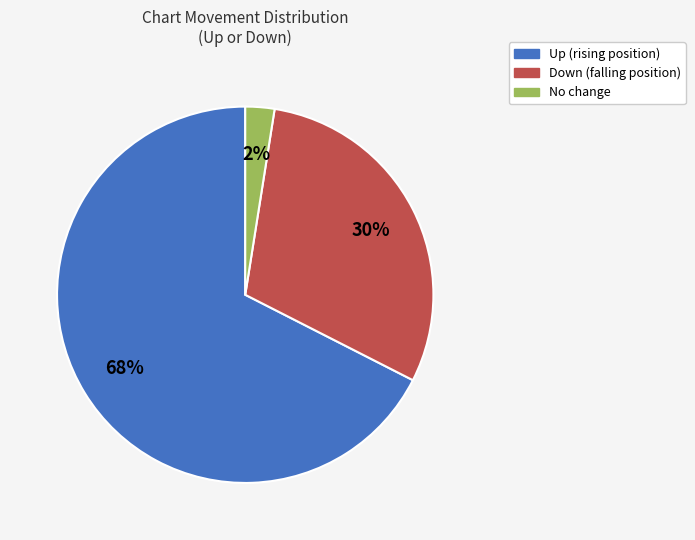

To the nearest percent, what is the average slice percentage?

33%